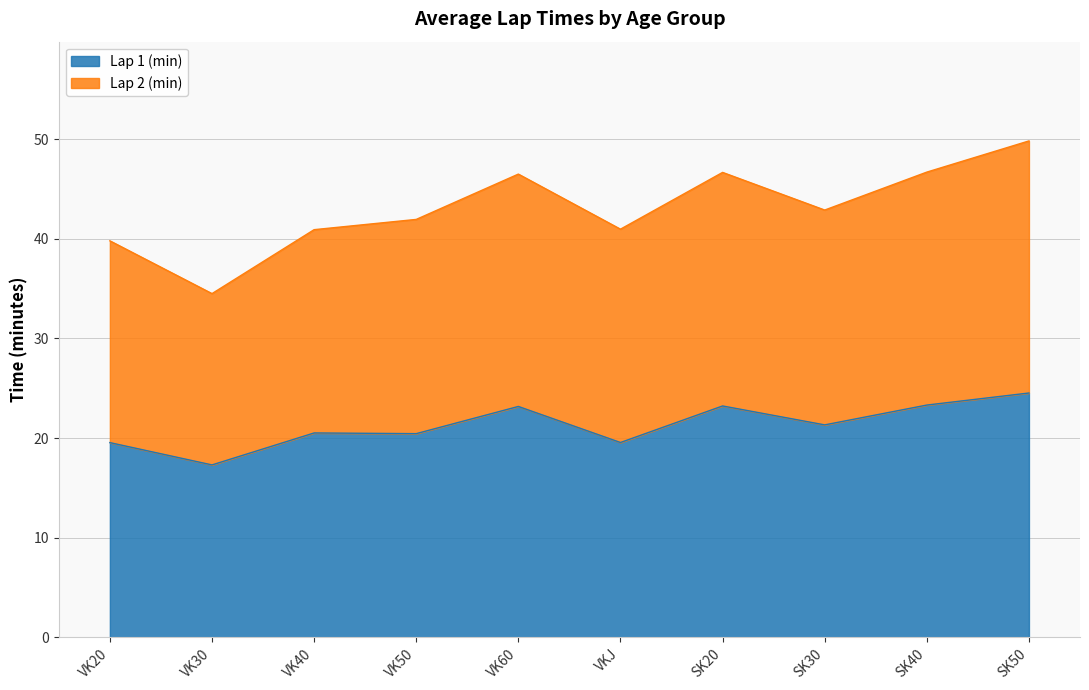

What is the total value across all series at VK50?

42.0